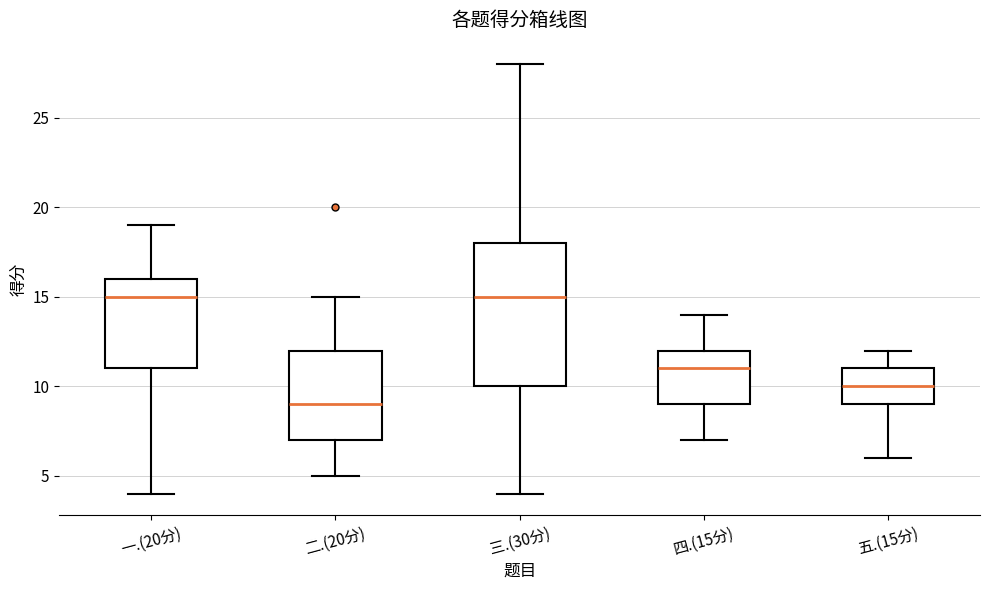

Which box's median line is the lowest?

二.(20分)